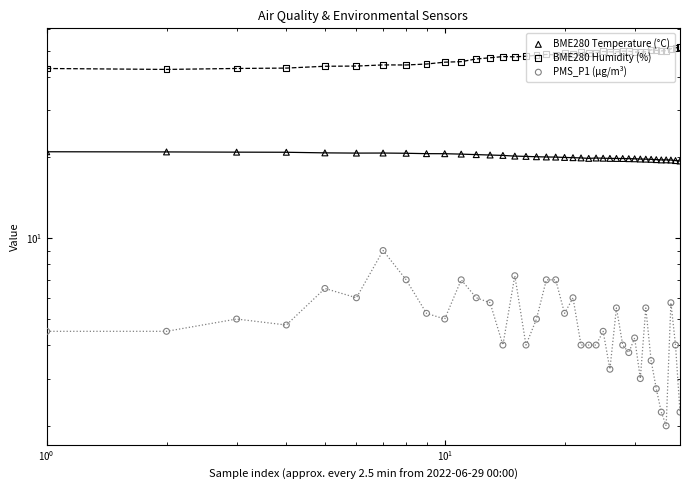

Is the value of BME280 Temperature (°C) at 36 greater than the value of PMS_P1 (µg/m³) at 38?

Yes